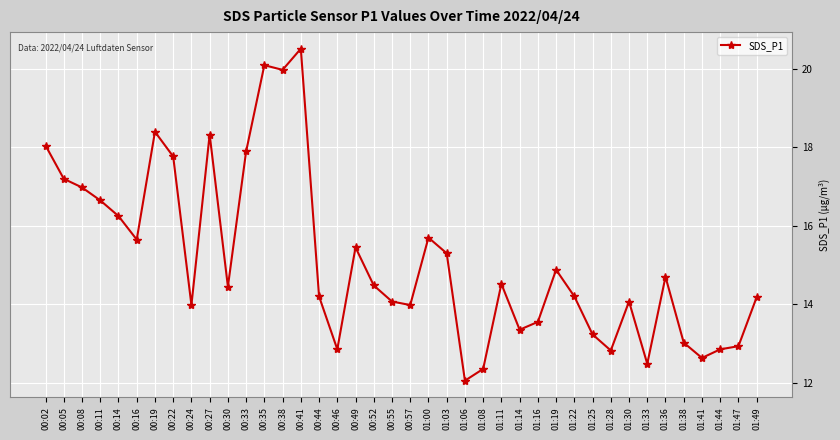

Does the chart have visible grid lines?

Yes